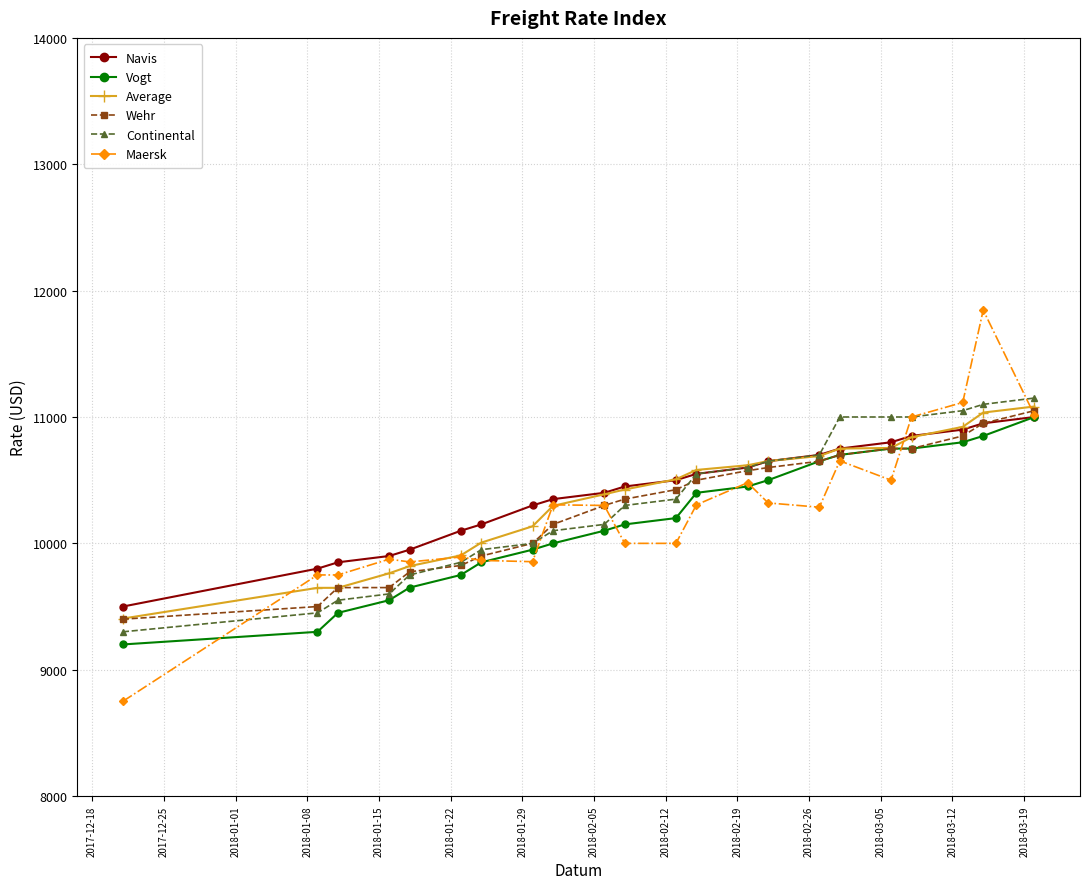

True or false: Maersk has more than 2 points higher than both neighbors.

True